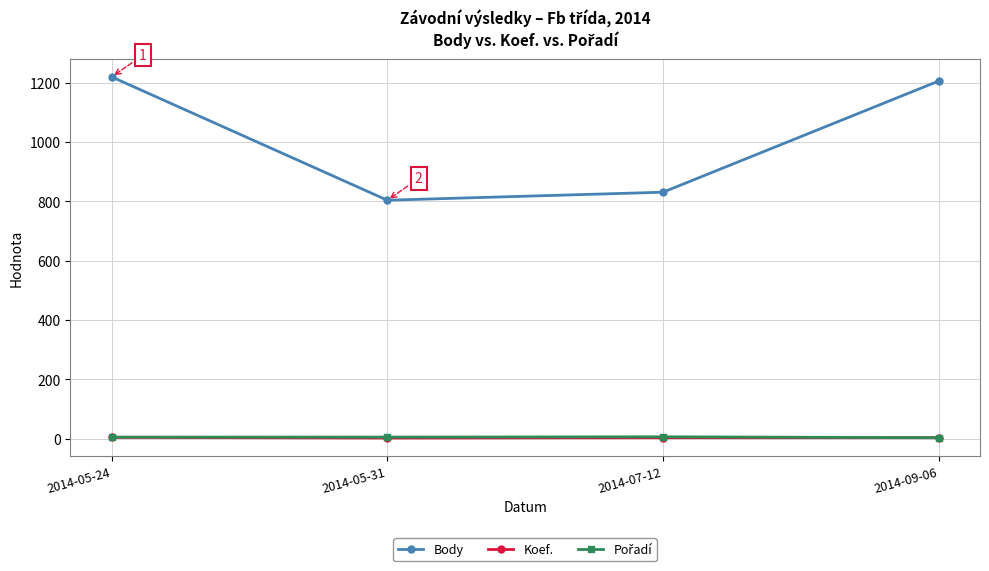

What is the value of the Koef. point at the 1st from the left?

4